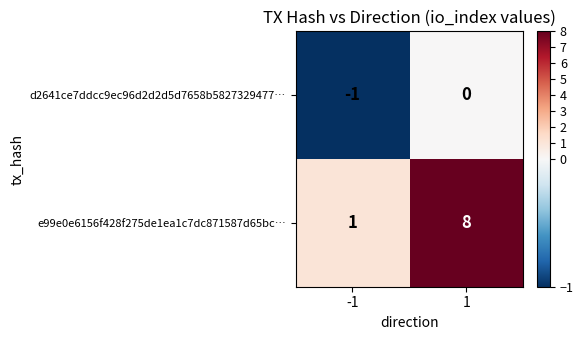

At 1, list the series in order from smallest to largest.

d2641ce7ddcc9ec96d2d2d5d7658b5827329477…, e99e0e6156f428f275de1ea1c7dc871587d65bc…